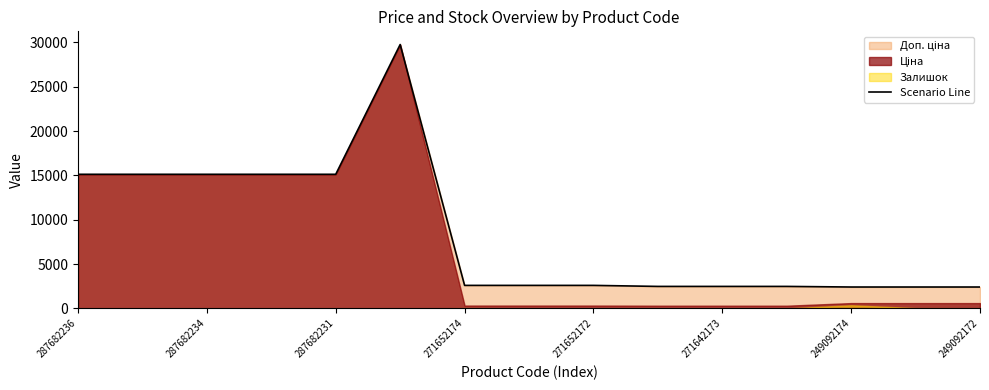

What is the smallest value displayed?

2414.8